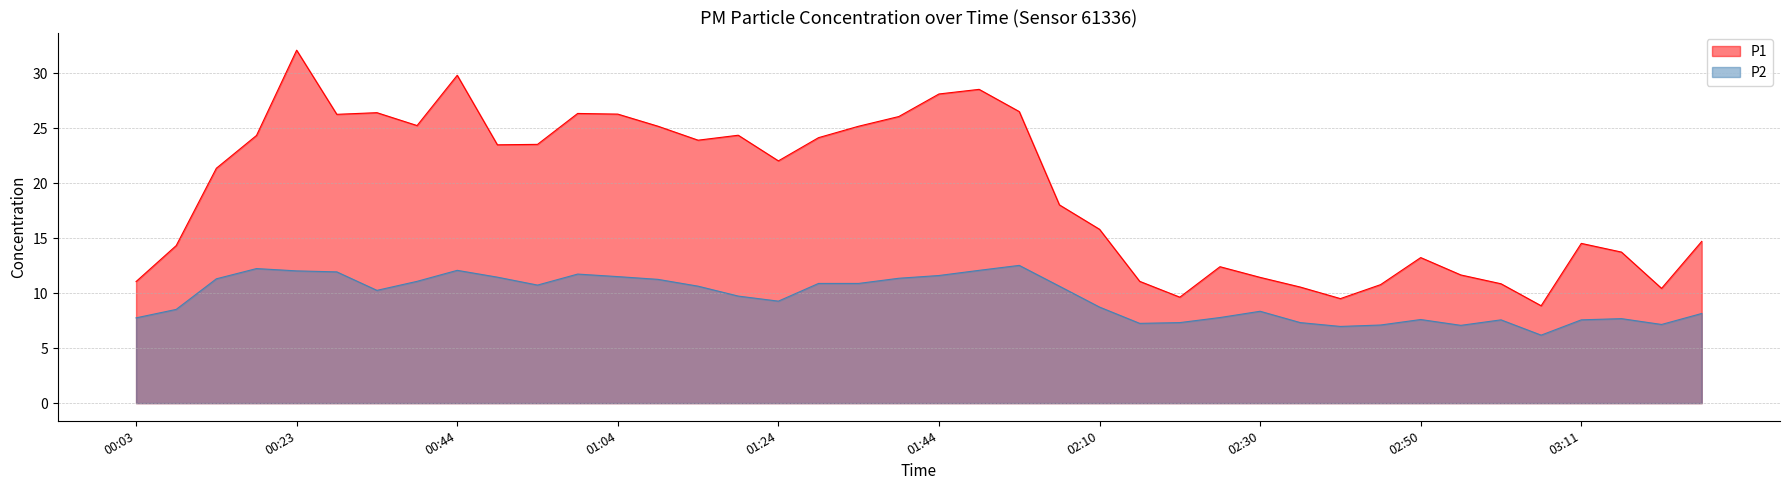

Reading left to right, transcribe all the data shown in this chart.

P1: 11.1	14.3	21.4	24.3	32.1	26.2	26.4	25.2	29.8	23.5	23.5	26.3	26.3	25.2	23.9	24.4	22.0	24.1	25.2	26.1	28.1	28.5	26.5	18.0	15.8	11.1	9.6	12.4	11.4	10.6	9.5	10.8	13.2	11.7	10.8	8.8	14.5	13.7	10.4	14.7
P2: 7.8	8.5	11.3	12.2	12.0	11.9	10.2	11.1	12.1	11.4	10.7	11.7	11.5	11.2	10.6	9.7	9.3	10.9	10.9	11.3	11.6	12.1	12.5	10.6	8.7	7.2	7.3	7.8	8.3	7.3	7.0	7.1	7.6	7.1	7.6	6.2	7.6	7.7	7.2	8.2